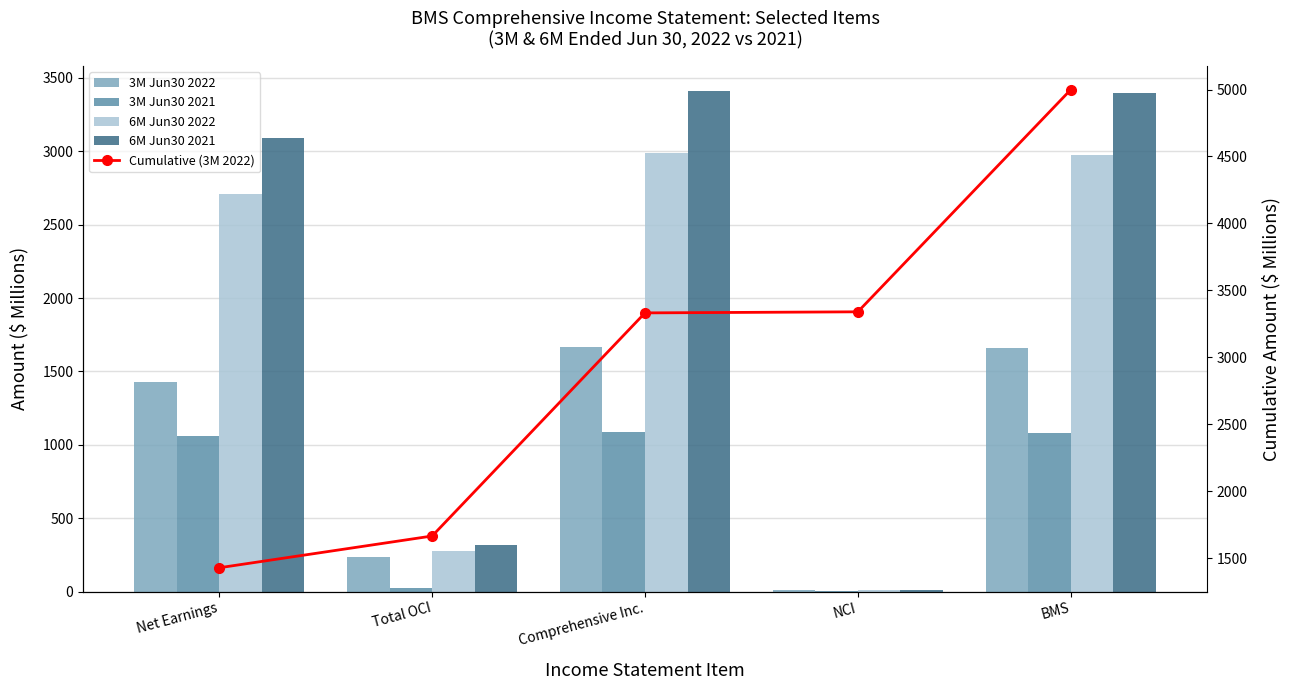

At which label does 6M Jun30 2022 first exceed 2712?

Comprehensive Inc.